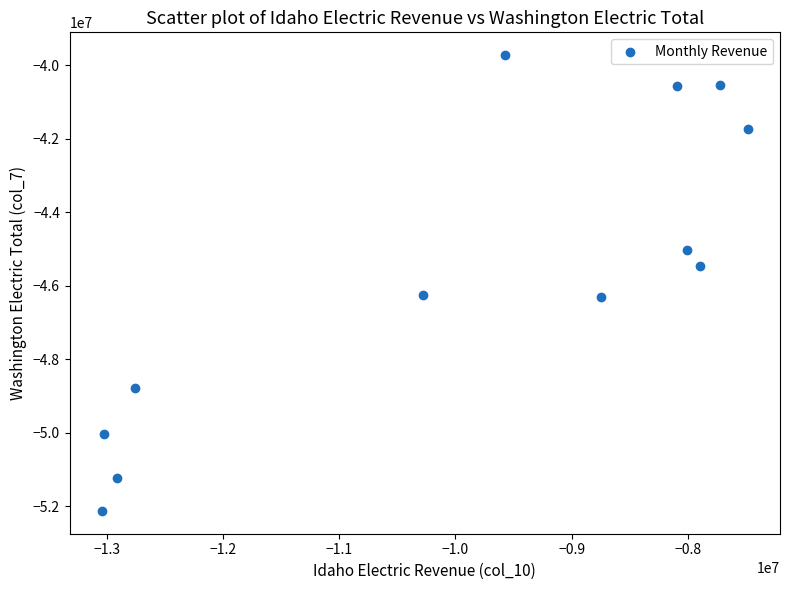

What is the average X value?

-9963113.5